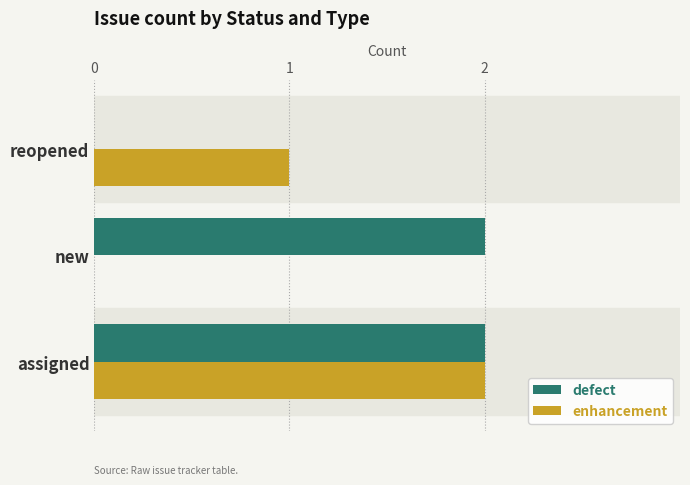

What is the total value across all series at assigned?

4